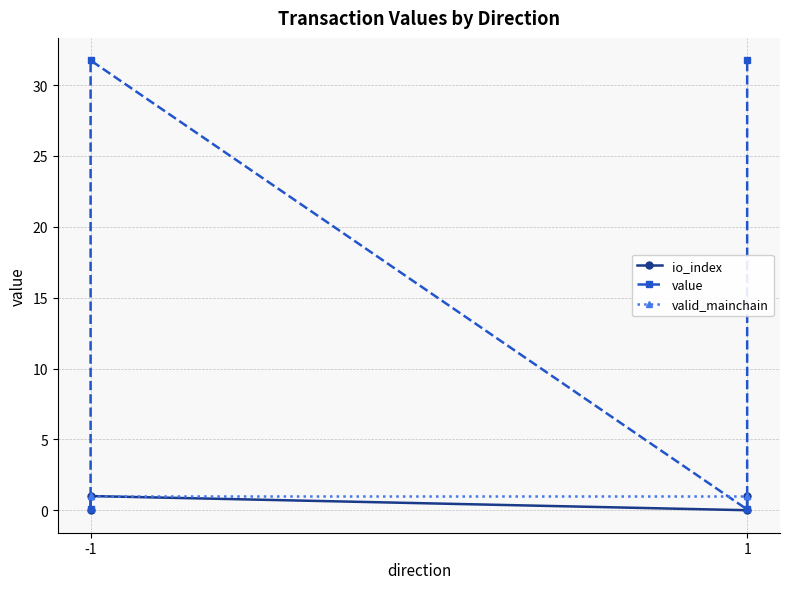

Which series has the largest total across all categories?

value